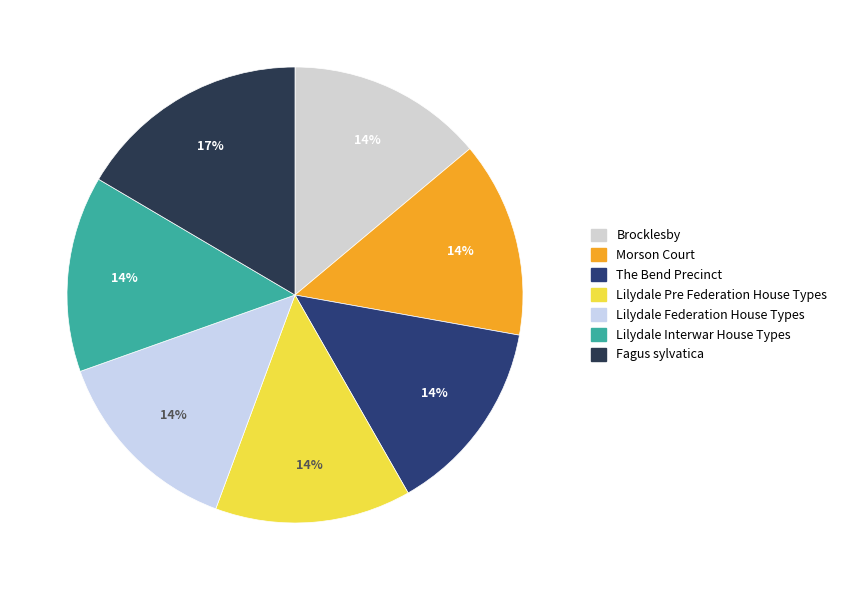

How many segments does this pie chart have?

7